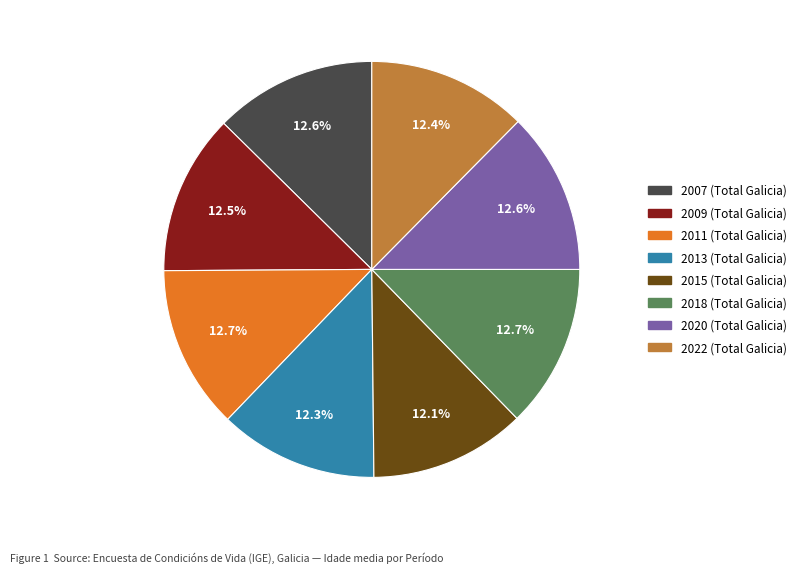

To the nearest percent, what is the difference between the largest and smallest slice percentages?

1%